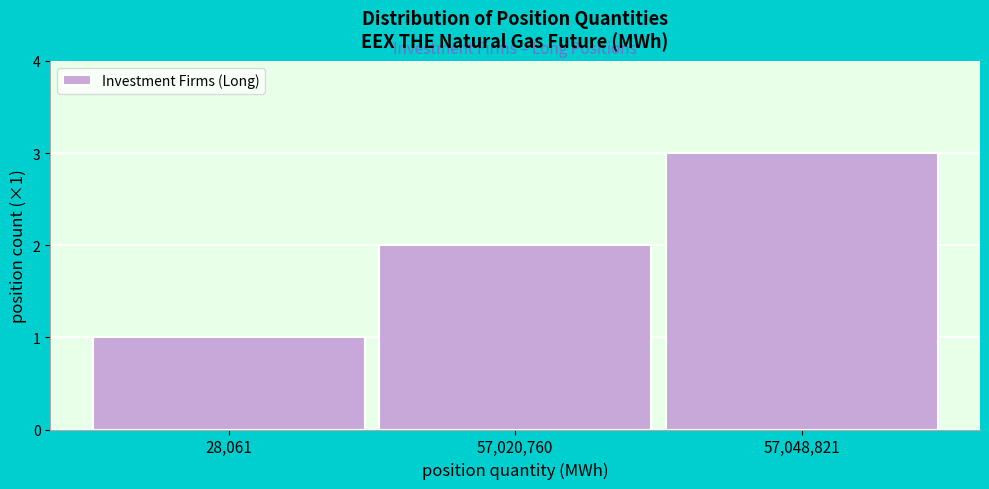

What is the maximum value shown in the chart?

3